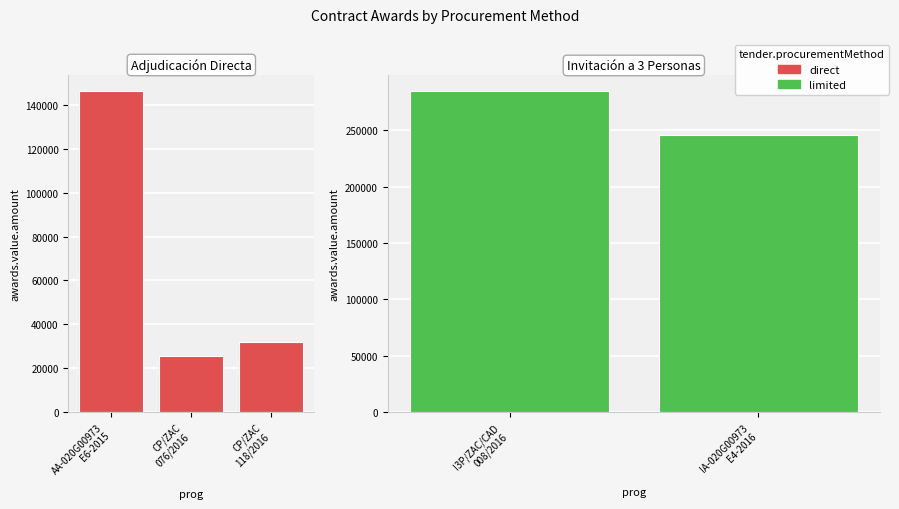

What is the difference between the values at CP/ZAC/118/2016 and I3P/ZAC/CAD/008/2016?

253360